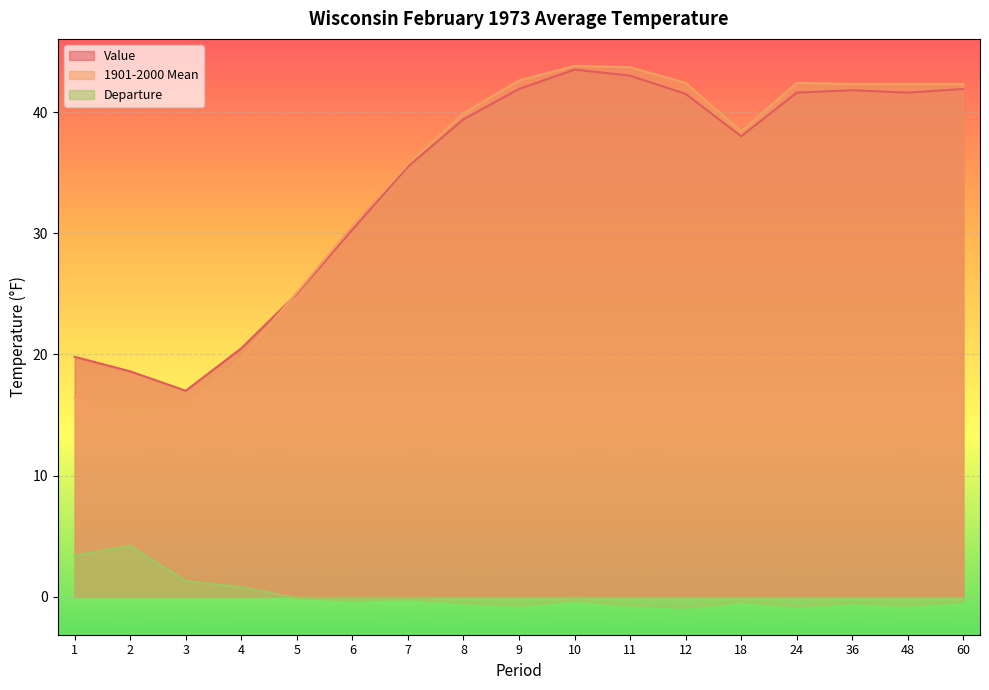

What are all the series names shown in the legend?

Value, 1901-2000 Mean, Departure